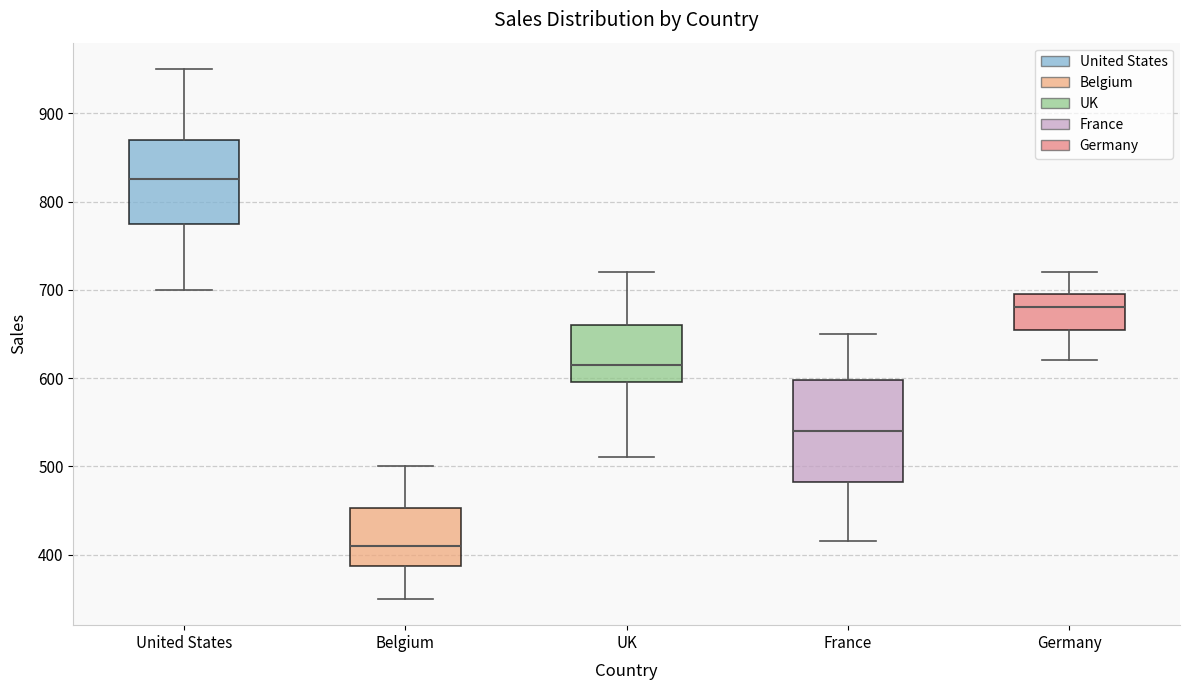

Reading left to right, read every box against the y-axis: the position of its median line, the range the box covers, and the ends of its whiskers. The values are not printed on the chart, so give them approximately, as read against the axis.

United States: median 830, box 780 to 870, whiskers 700 to 950
Belgium: median 410, box 390 to 450, whiskers 350 to 500
UK: median 620, box 600 to 660, whiskers 510 to 720
France: median 540, box 480 to 600, whiskers 420 to 650
Germany: median 680, box 660 to 700, whiskers 620 to 720